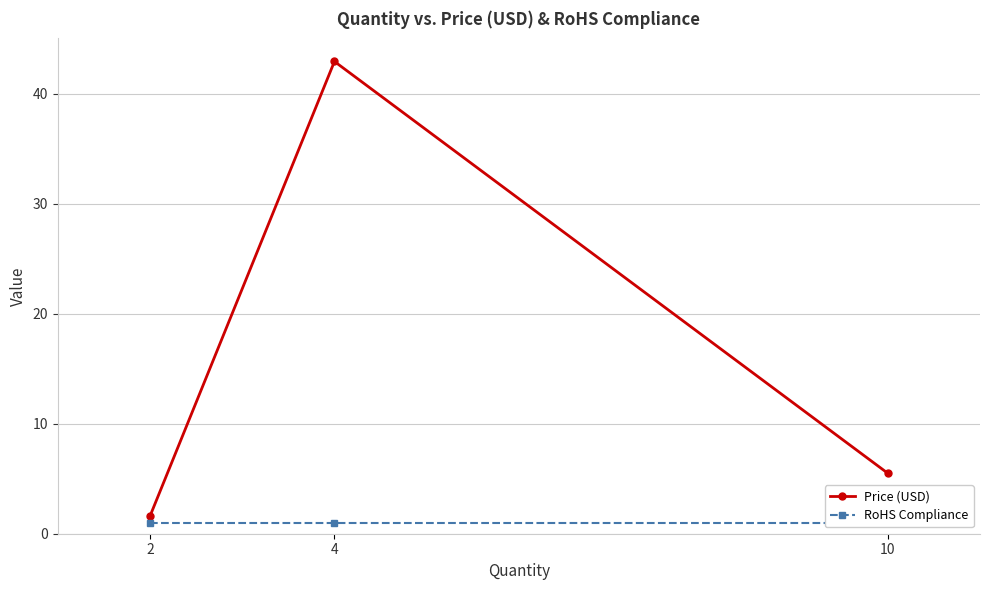

Which label corresponds to the largest value in the chart?

4